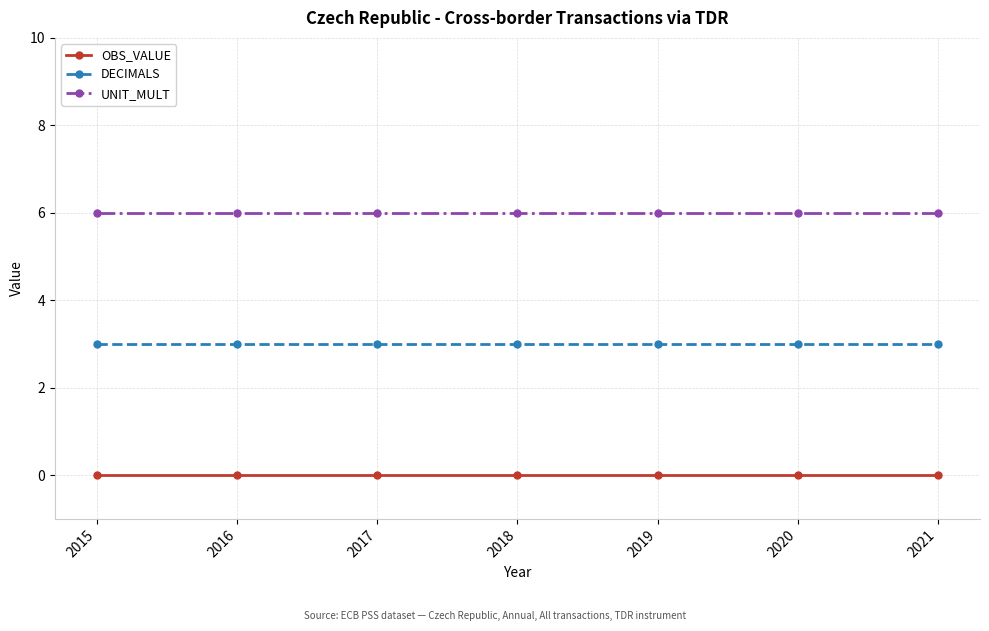

What is the value of the DECIMALS point at the 6th from the left?

3